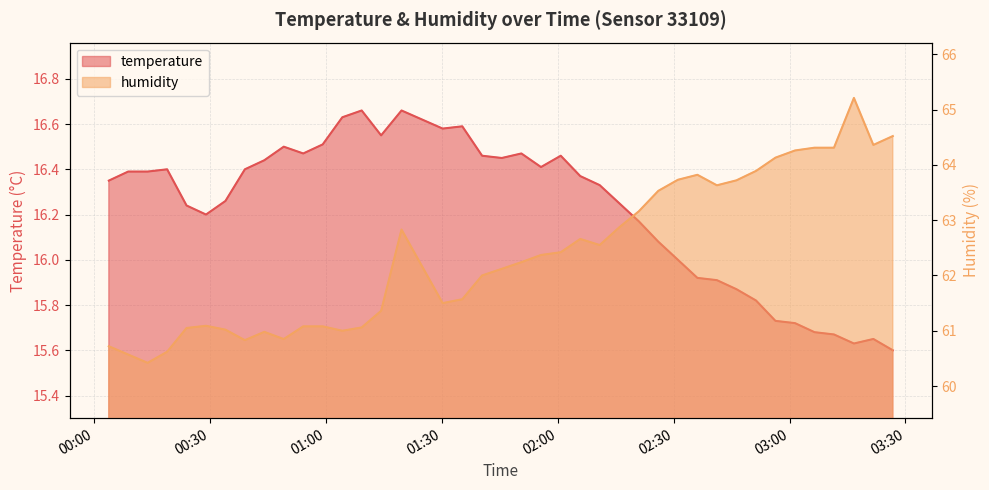

True or false: humidity and temperature cross at least once.

False